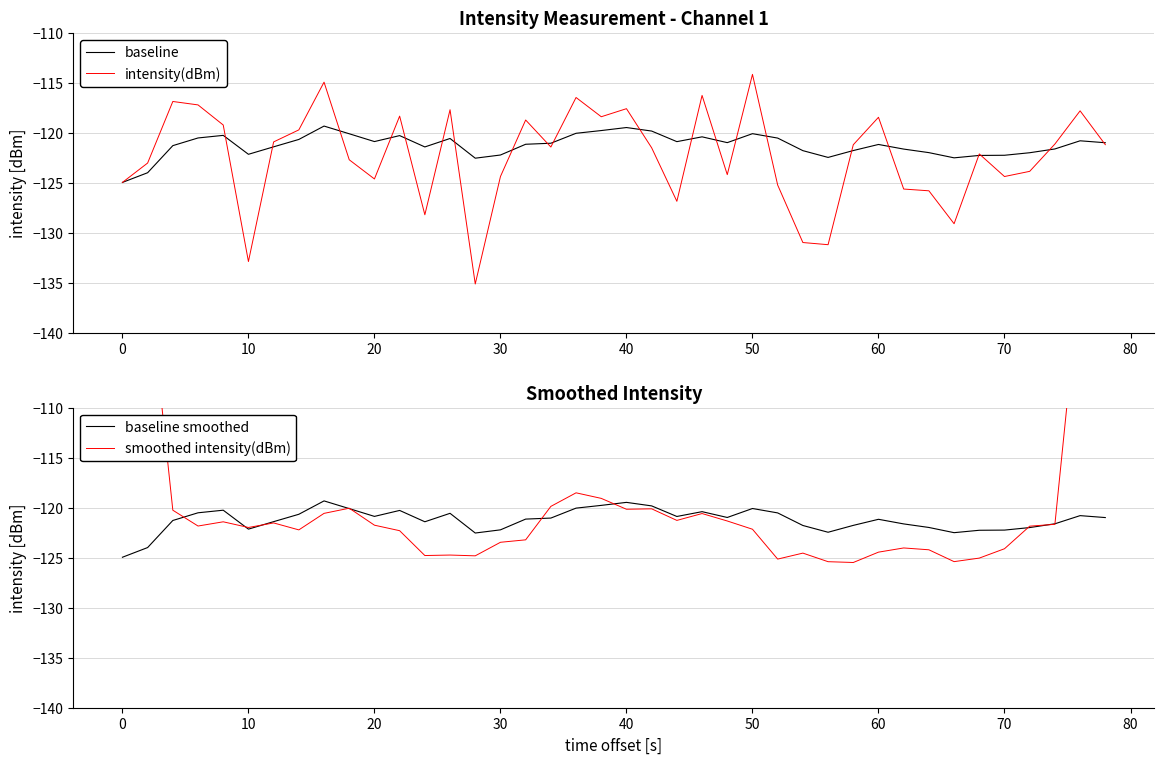

Which series ends up on top after the final intersection of baseline and smoothed intensity(dBm)?

smoothed intensity(dBm)